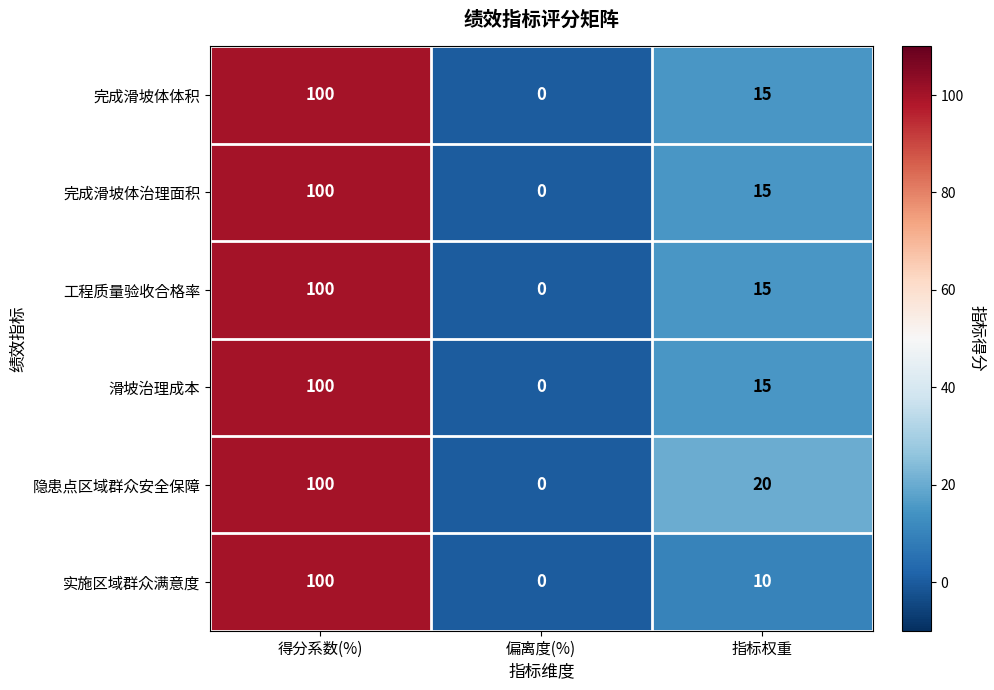

How many 完成滑坡体体积 values are between 0 and 100?

3